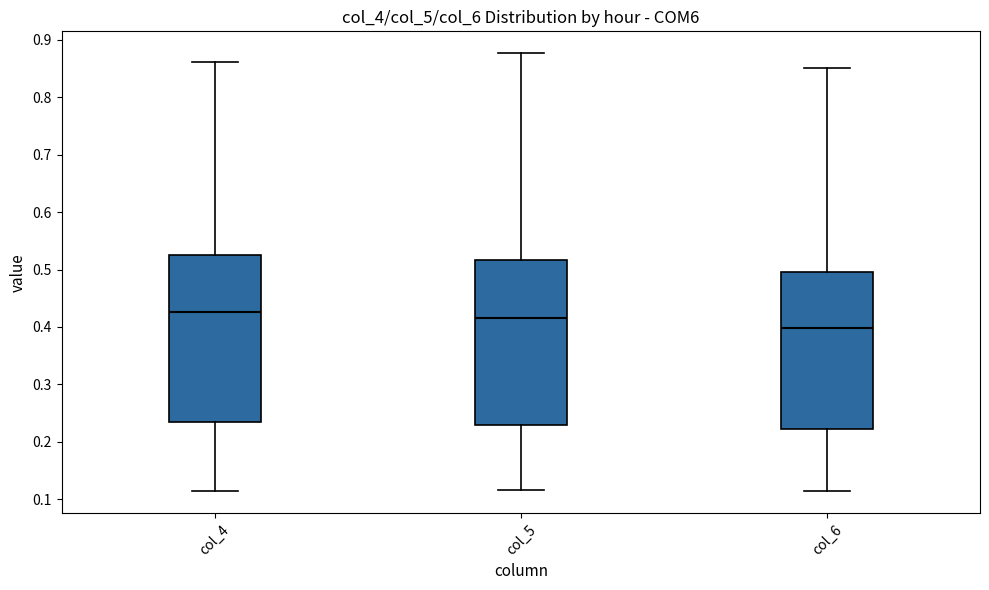

Which box's median line is the lowest?

col_6